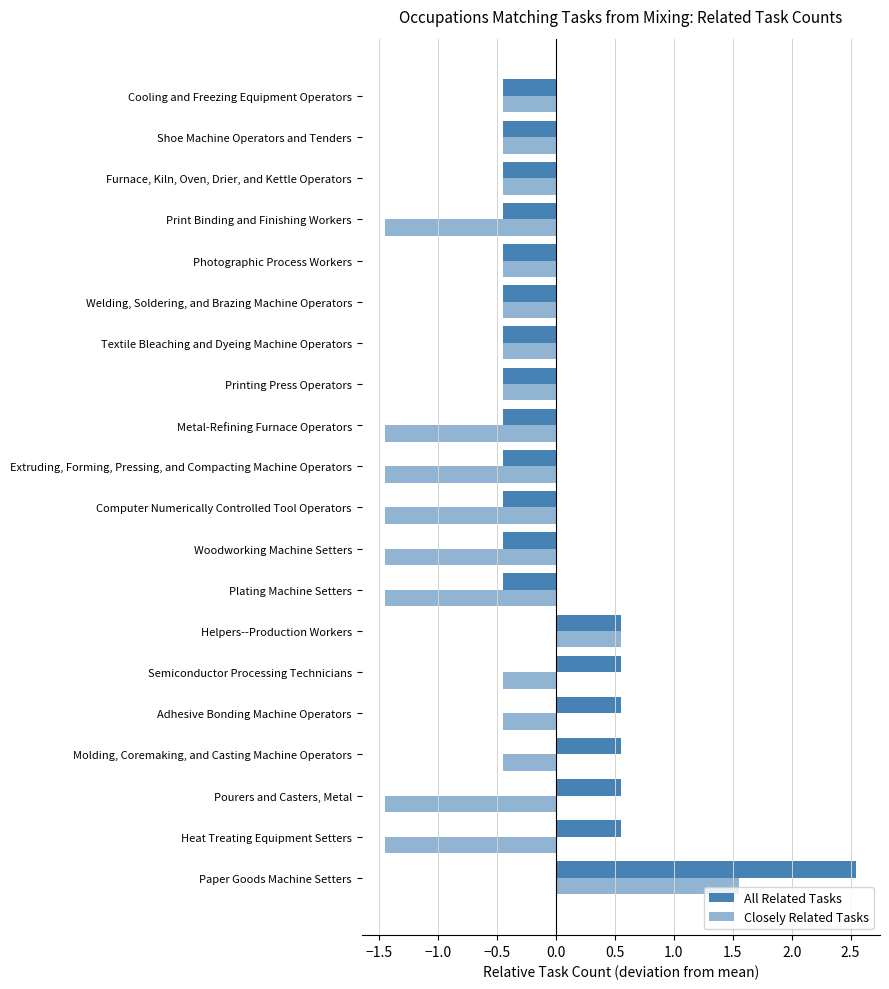

How many categories are shown in the chart?

20